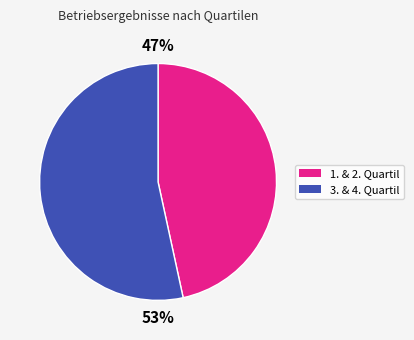

Is there any slice that represents more than half of the pie?

Yes